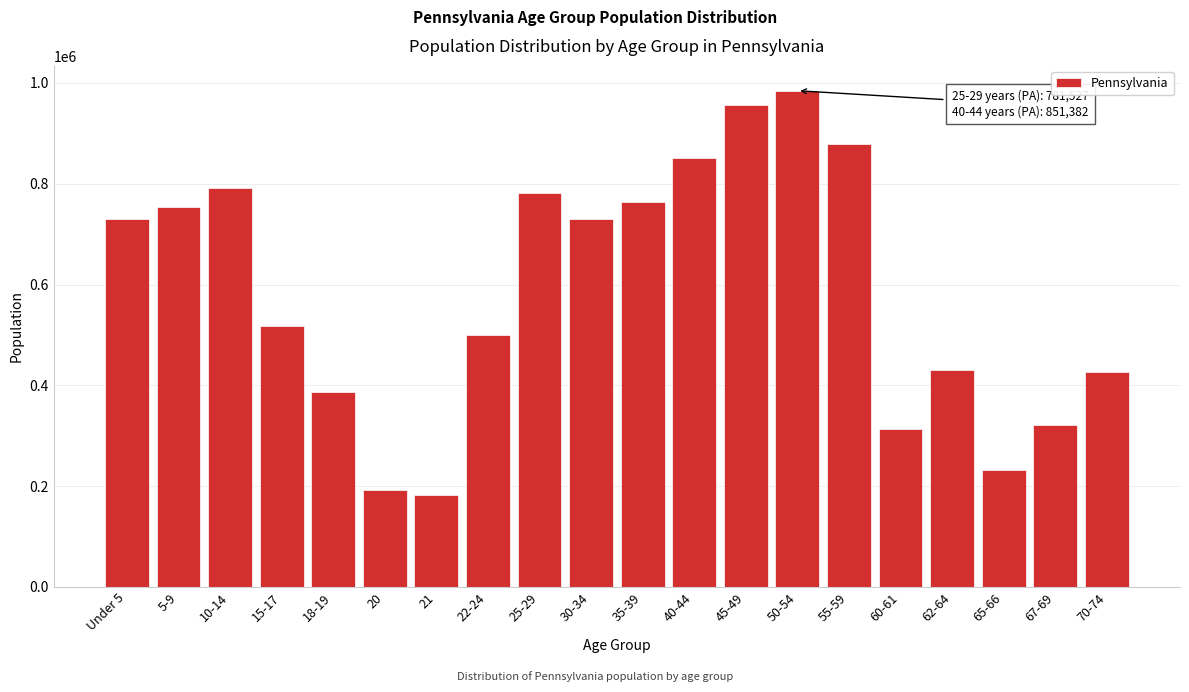

Is it true that the value at 35-39 is 764287?

True